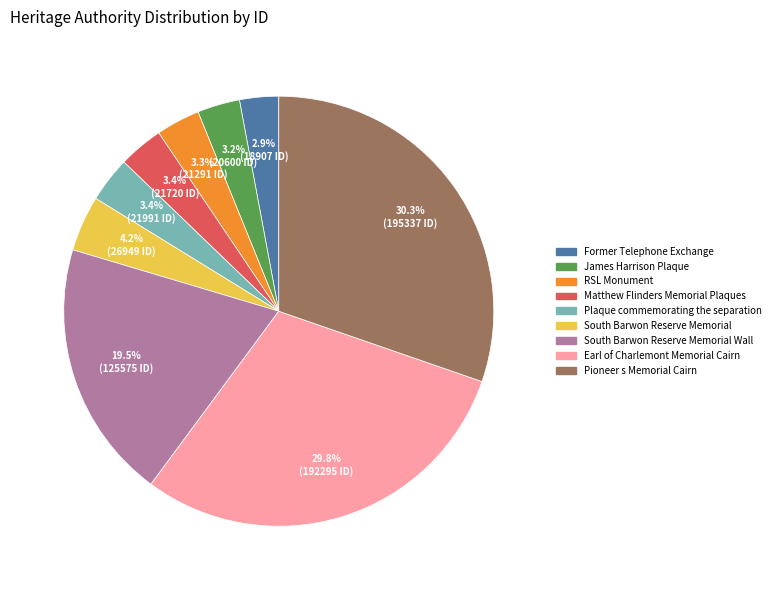

Approximately how many times larger is the value at Earl of Charlemont Memorial Cairn compared to James Harrison Plaque?

9.3